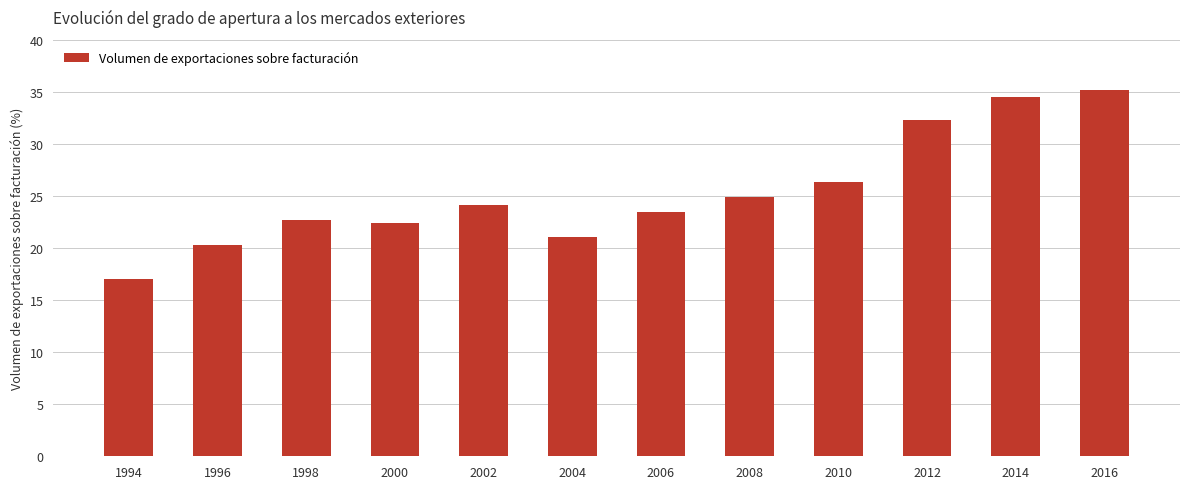

Between 2002 and 2012, which is larger?

2012